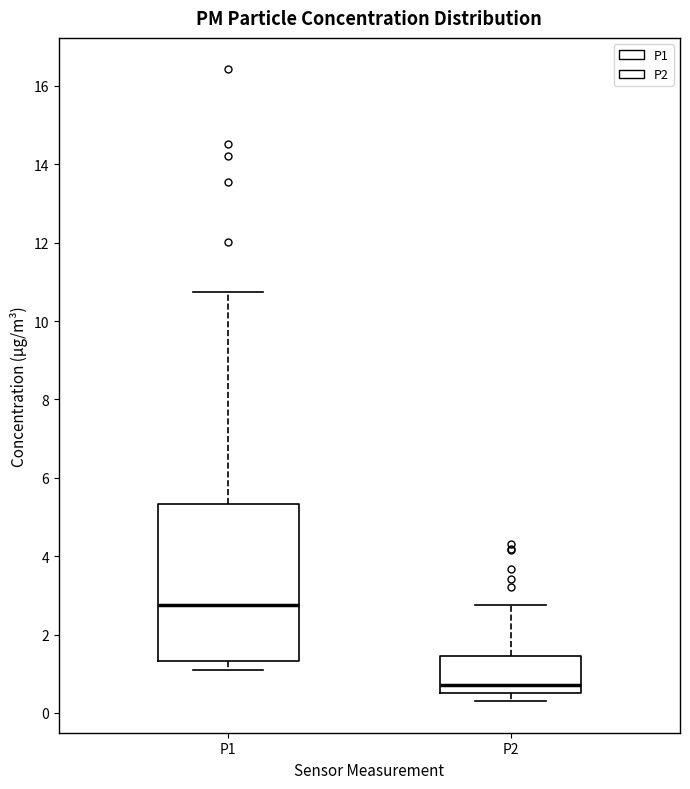

Which box is the tallest, from its lower edge to its upper edge?

P1